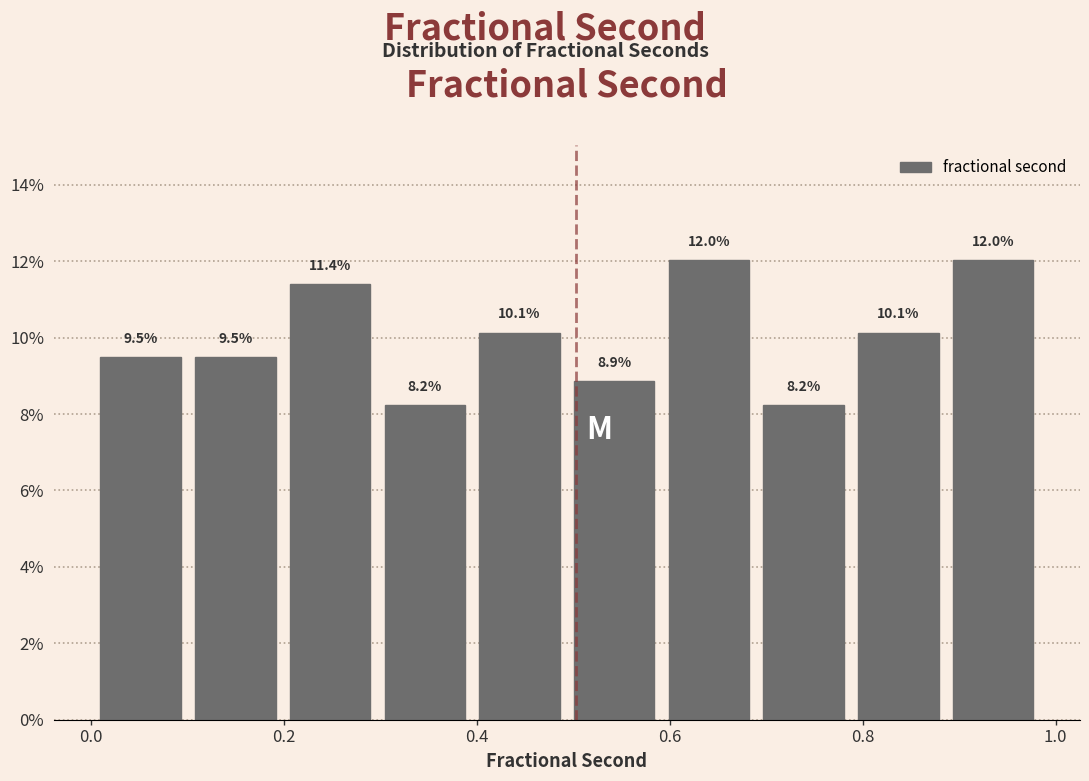

How tall is the bar that spans 0.10 to 0.20 on the x-axis? The bar edges are not printed on the chart, so give them approximately, as read against the axis.

9.5